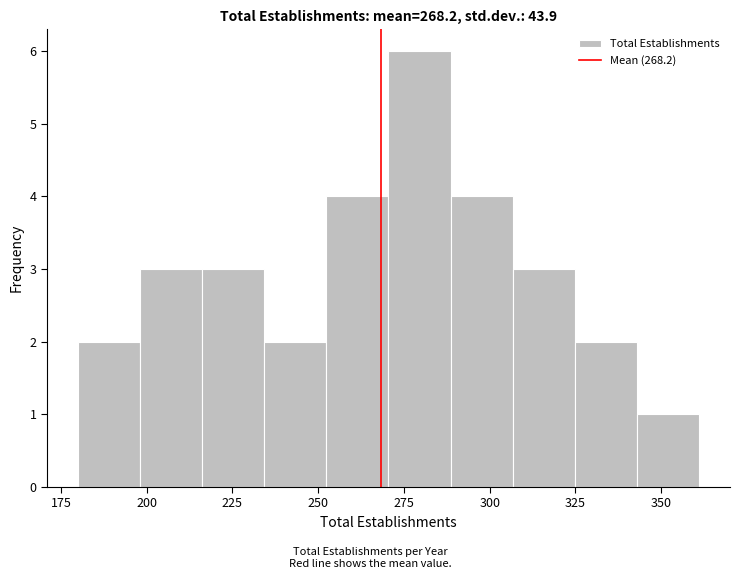

Read against the x-axis, roughly where is the centre of the tallest bar?

280